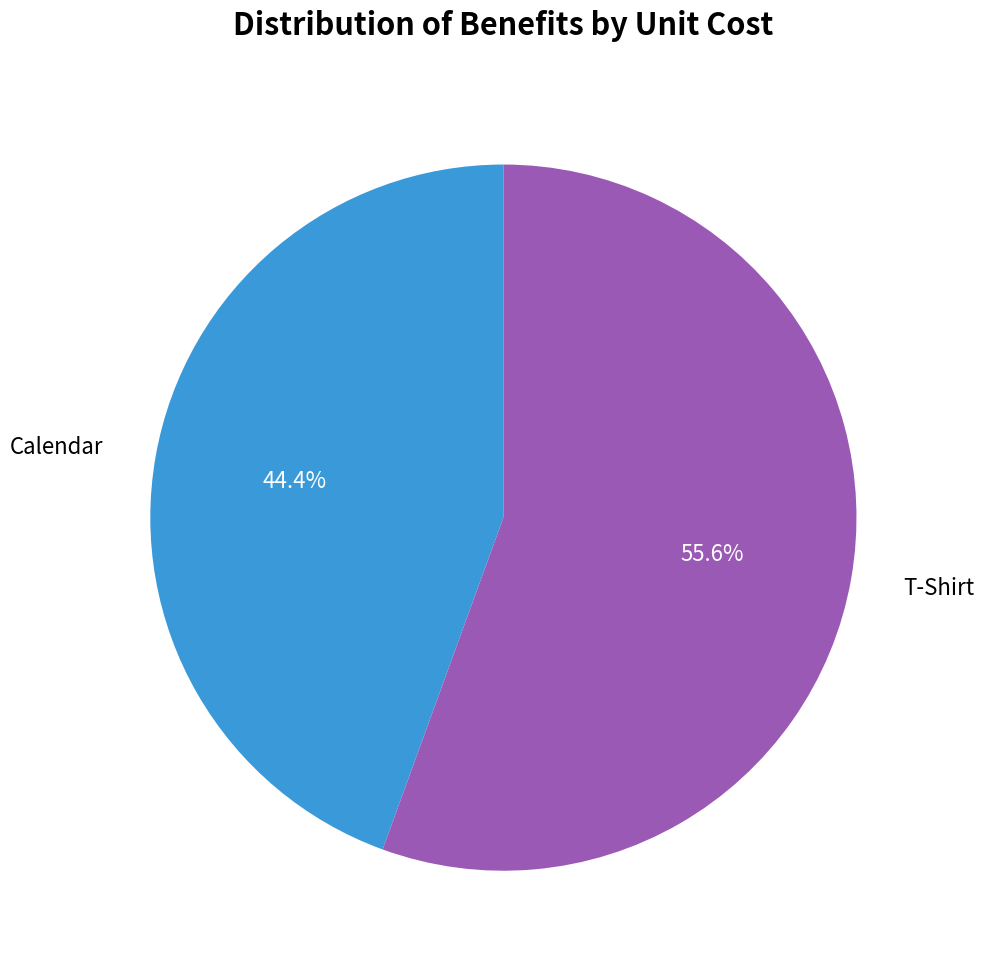

Rank the categories by value from lowest to highest.

Calendar, T-Shirt